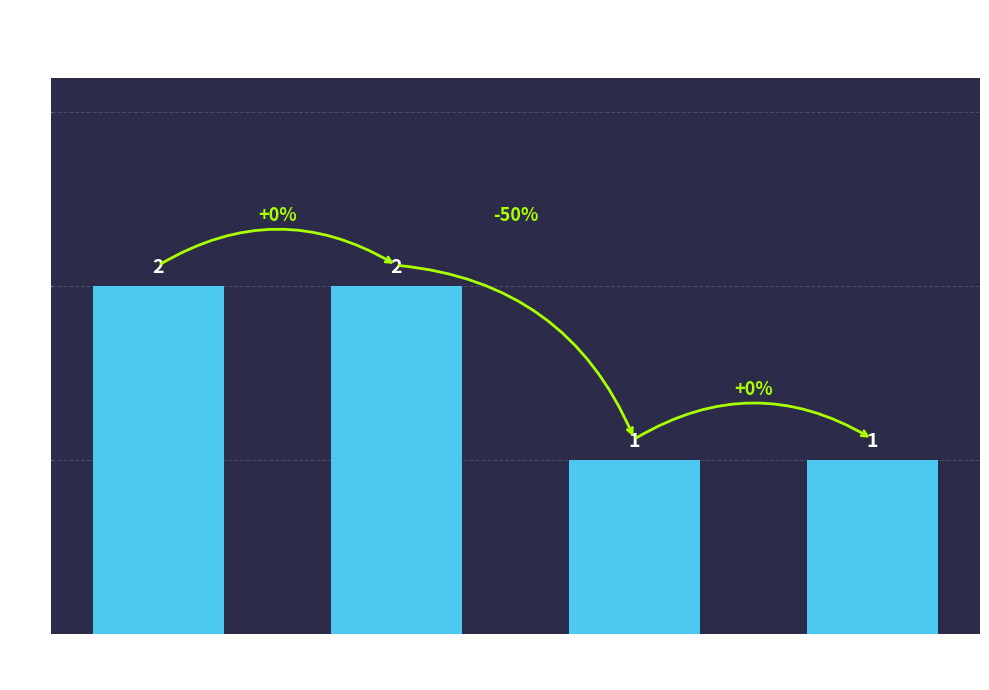

Count the values in the range 1 to 2.

4